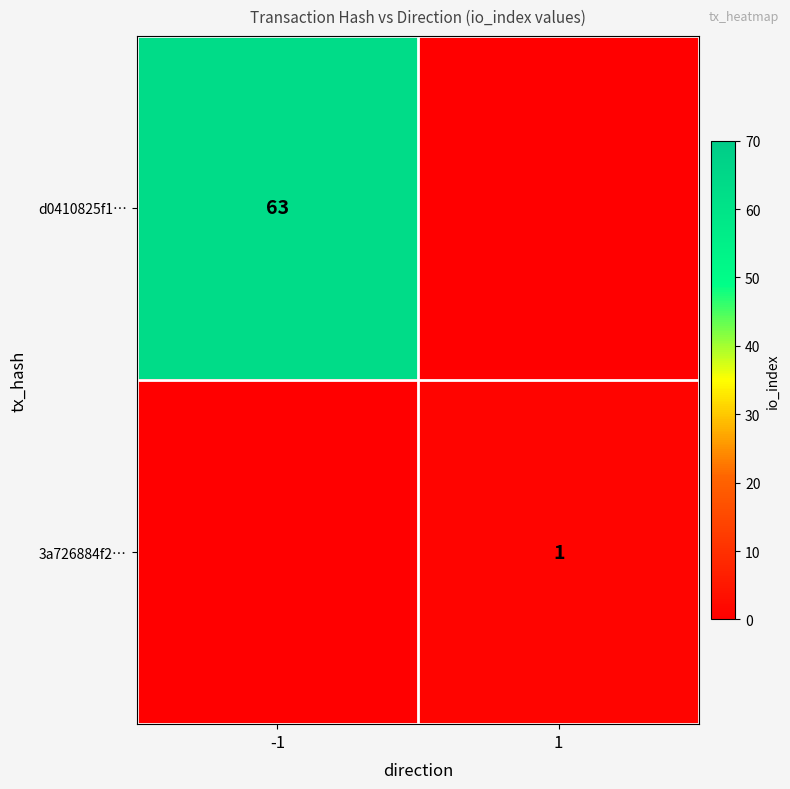

Is it true that 3a726884f2… equals 0 at 1?

False